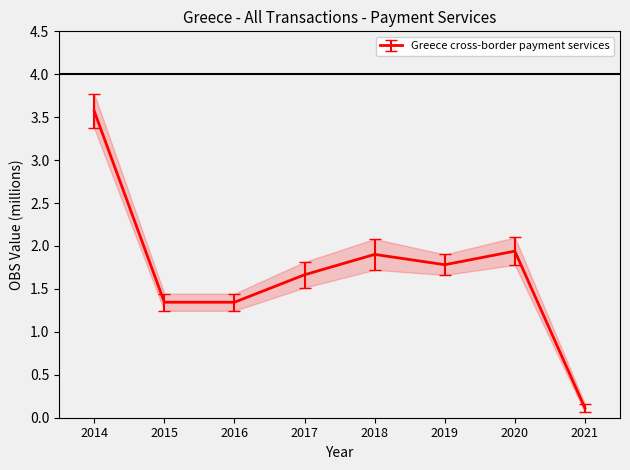

At which label does the data first exceed 1?

2014